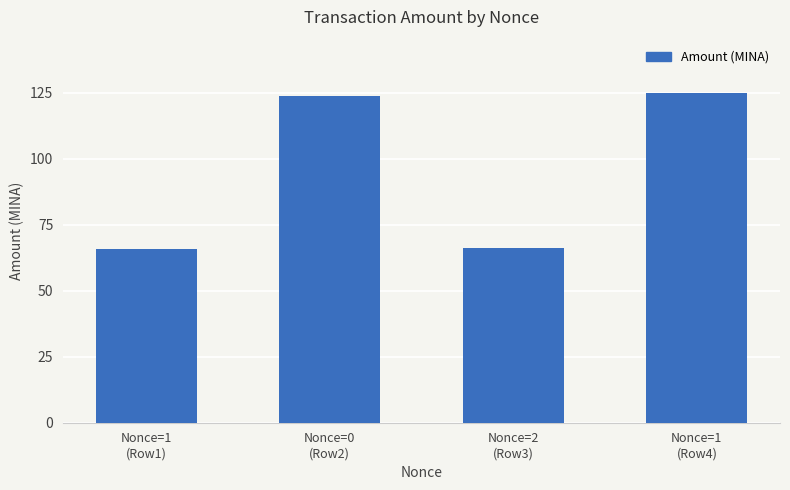

At which category does the chart reach its peak across all series?

Nonce=1
(Row4)